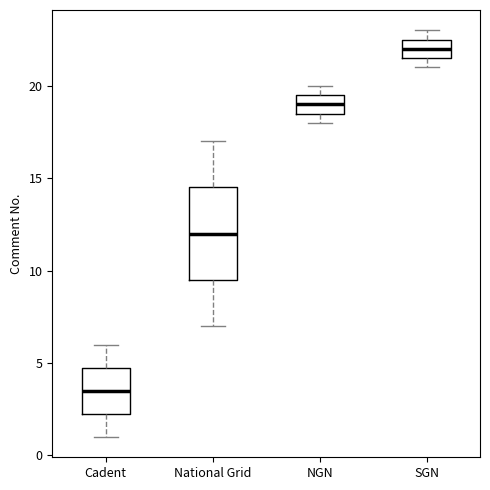

Which box has the lowest median line?

Cadent